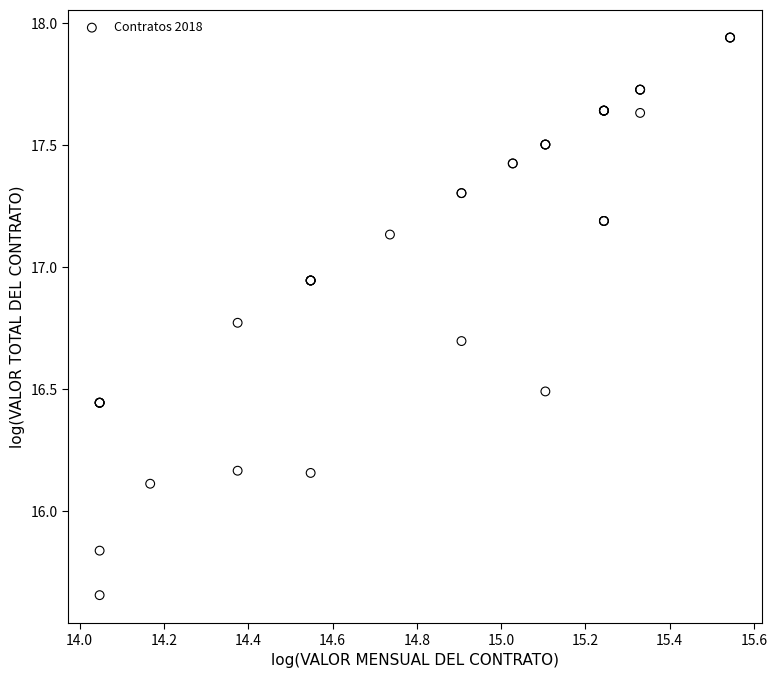

What Y value in the scatter plot is closest to 16?

16.1